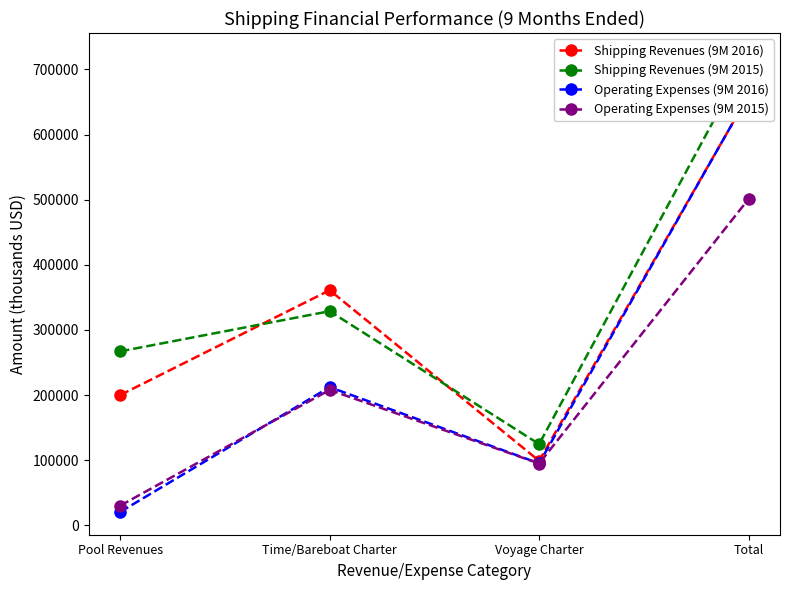

How many interior local peaks does the Shipping Revenues (9M 2016) series have?

1